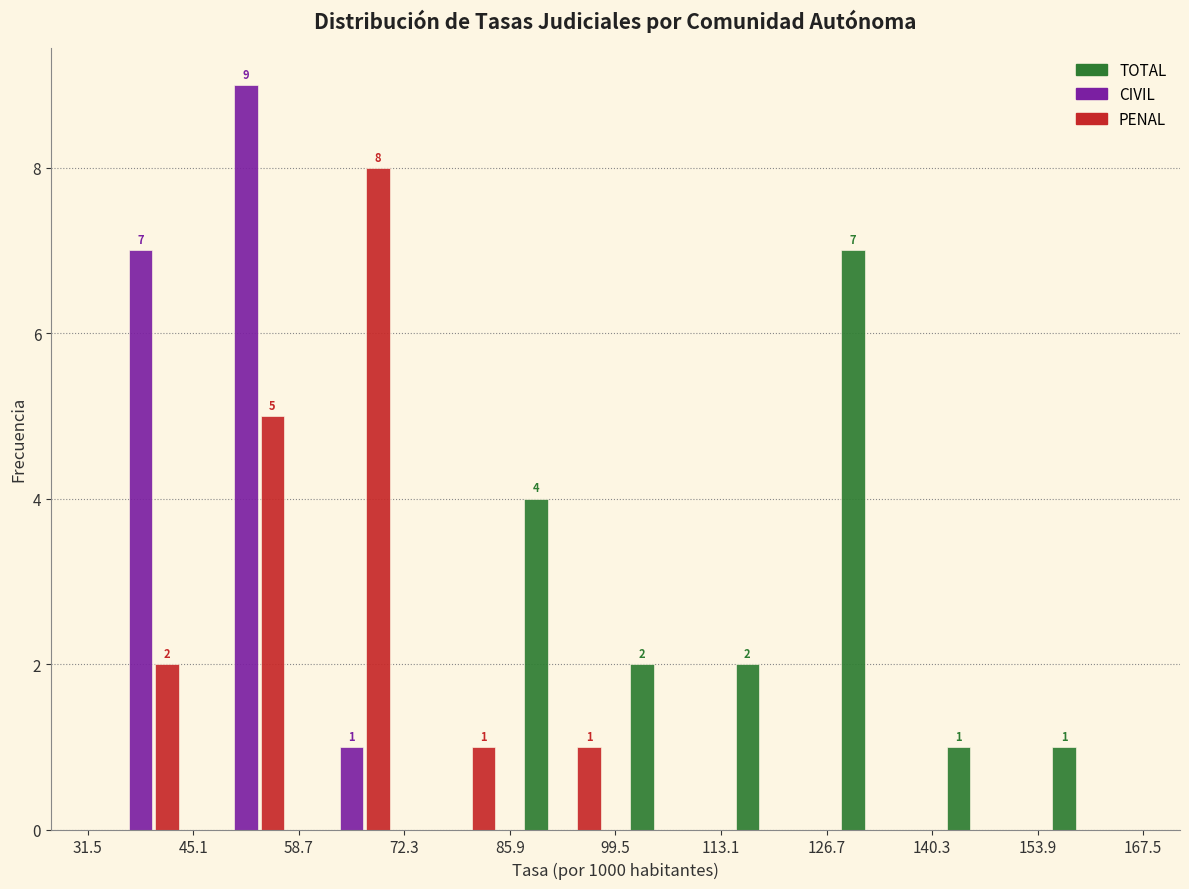

In the PENAL series, which range on the x-axis has the tallest bar?

58.7 to 72.3